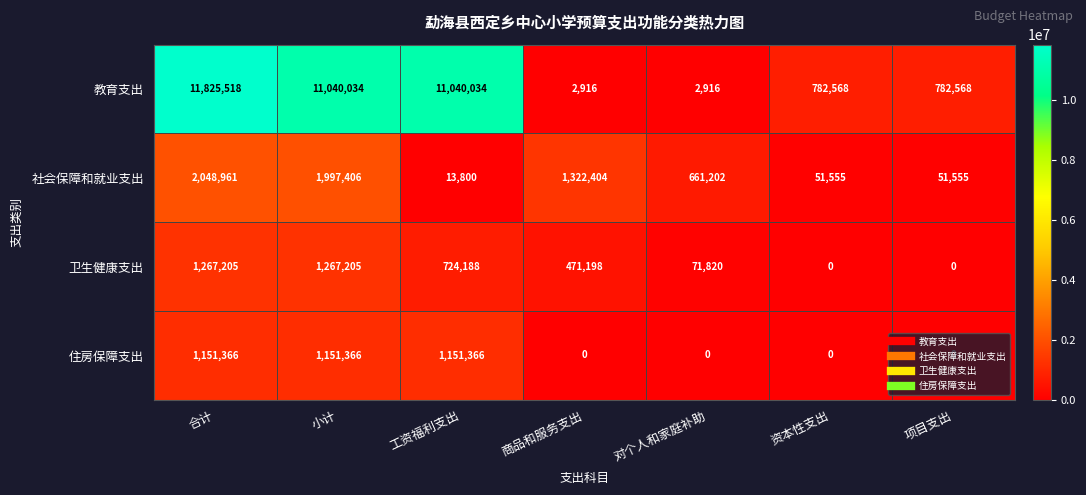

Rank the series at 合计 from lowest to highest value.

住房保障支出, 卫生健康支出, 社会保障和就业支出, 教育支出